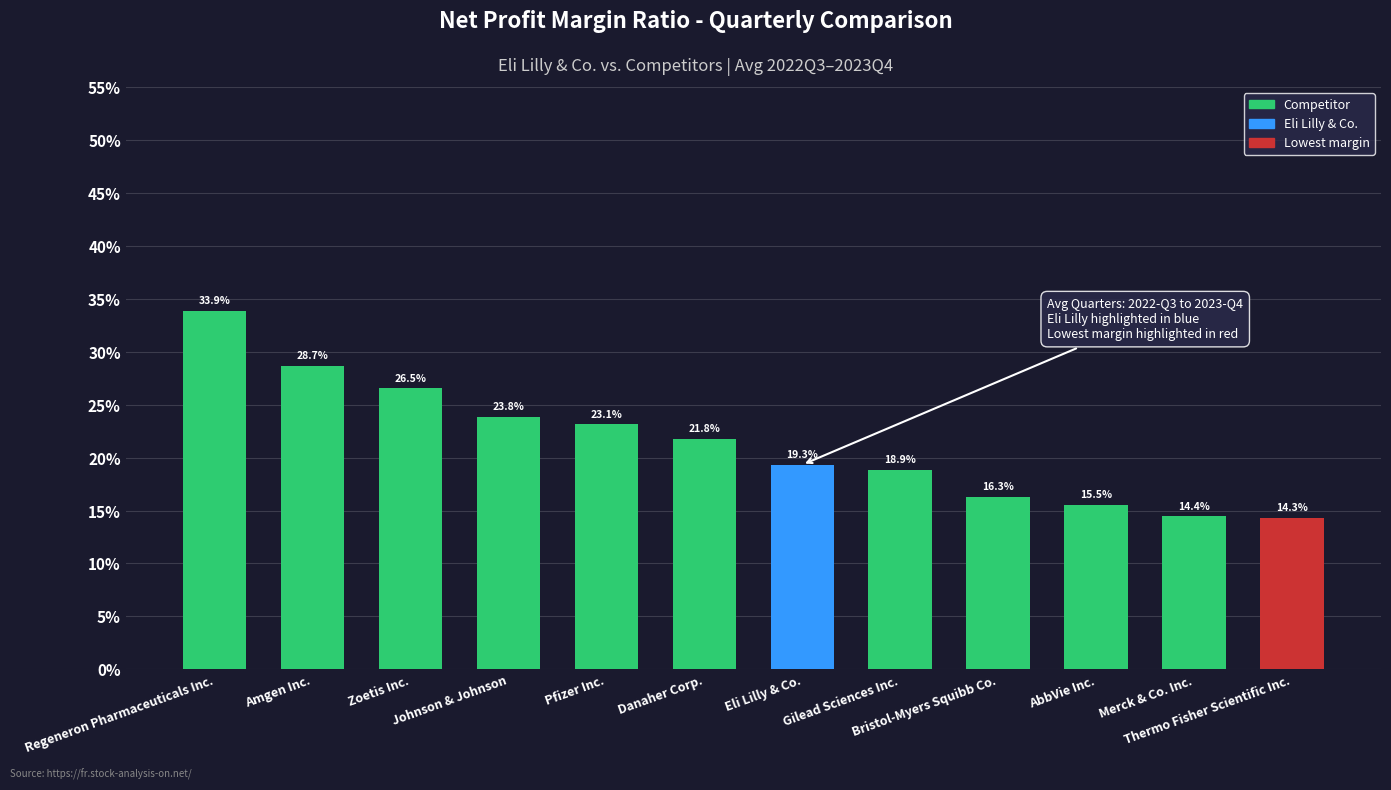

Reading right to left, transcribe all the data shown in this chart.

Thermo Fisher Scientific Inc.=0.1	Merck & Co. Inc.=0.1	AbbVie Inc.=0.2	Bristol-Myers Squibb Co.=0.2	Gilead Sciences Inc.=0.2	Eli Lilly & Co.=0.2	Danaher Corp.=0.2	Pfizer Inc.=0.2	Johnson & Johnson=0.2	Zoetis Inc.=0.3	Amgen Inc.=0.3	Regeneron Pharmaceuticals Inc.=0.3